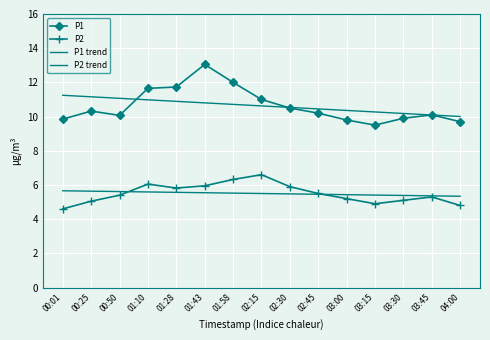

What is the difference between the P1 trend values at 02:15 and 04:00?

0.6